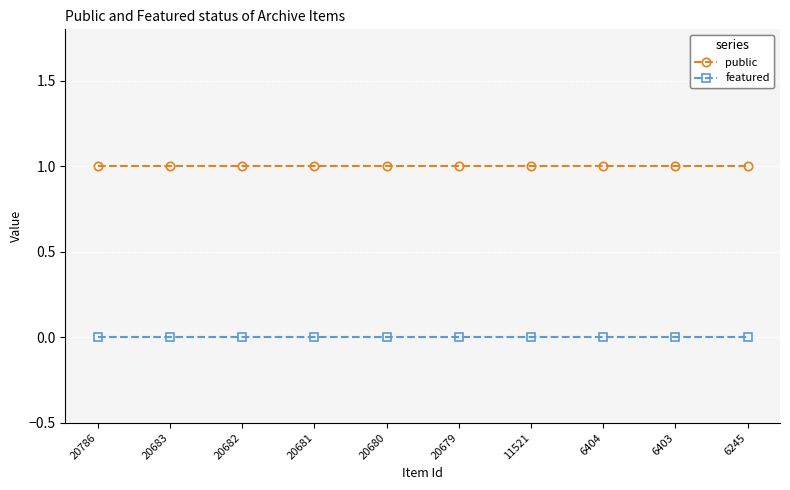

What is the sum of all public values?

10